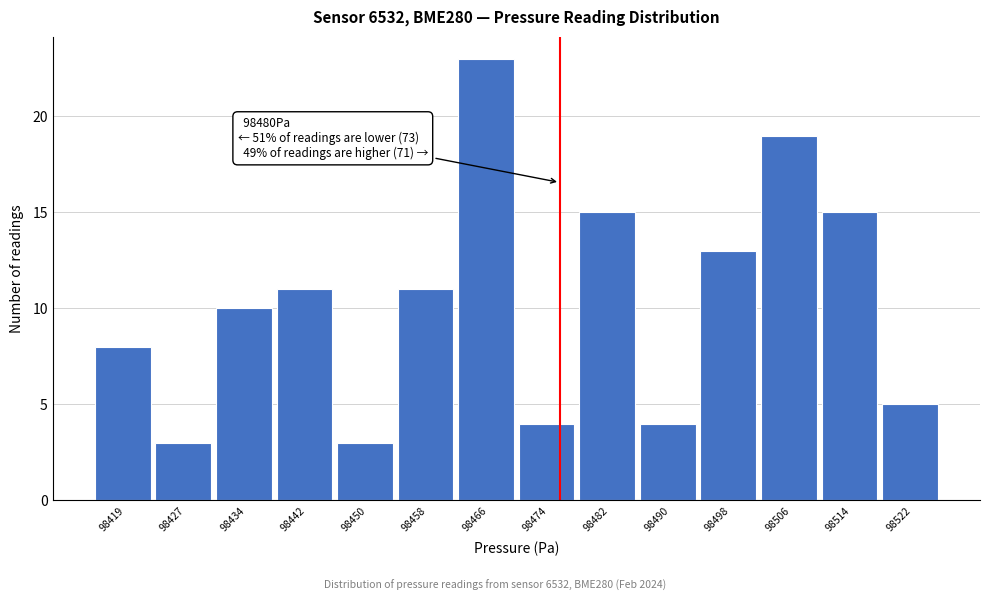

Reading left to right, transcribe all the data shown in this chart.

8	3	10	11	3	11	23	4	15	4	13	19	15	5